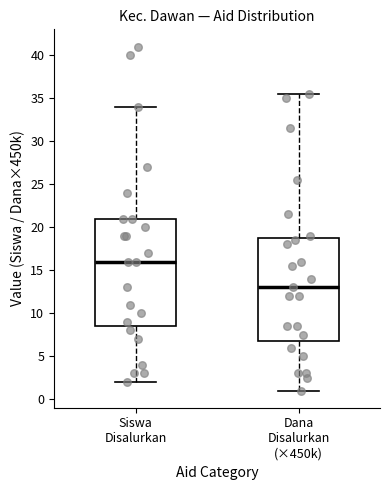

Reading left to right, read every box against the y-axis: the position of its median line, the range the box covers, and the ends of its whiskers. The values are not printed on the chart, so give them approximately, as read against the axis.

Siswa Disalurkan: median 16.0, box 8.5 to 21.0, whiskers 2.0 to 34.0
Dana Disalurkan (×450k): median 13.0, box 7.0 to 19.0, whiskers 1.0 to 35.5